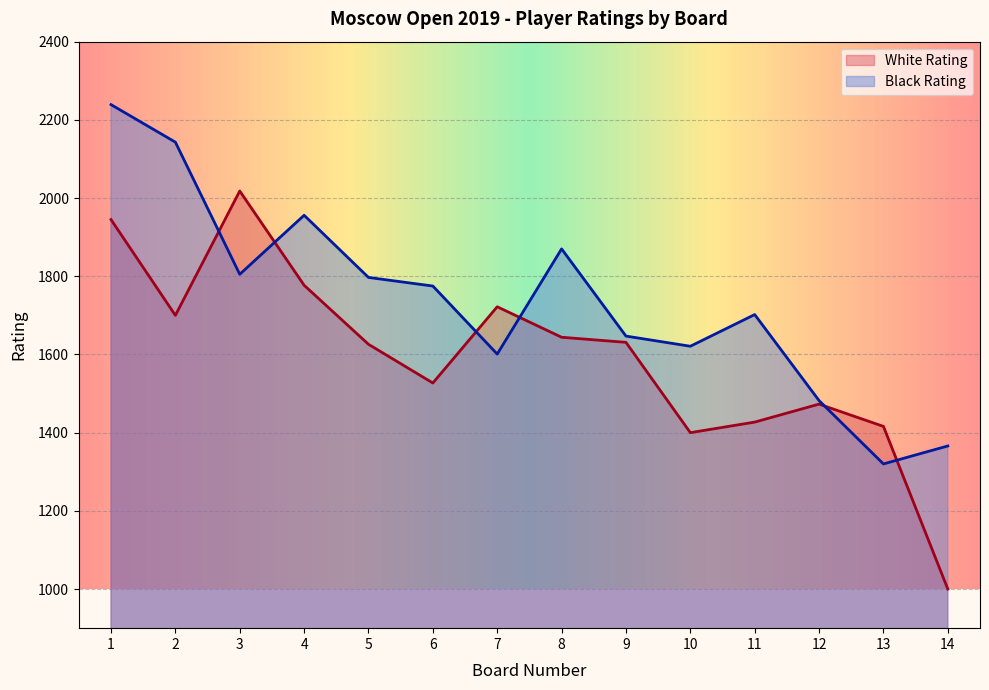

Between 9 and 8, which is larger?

8